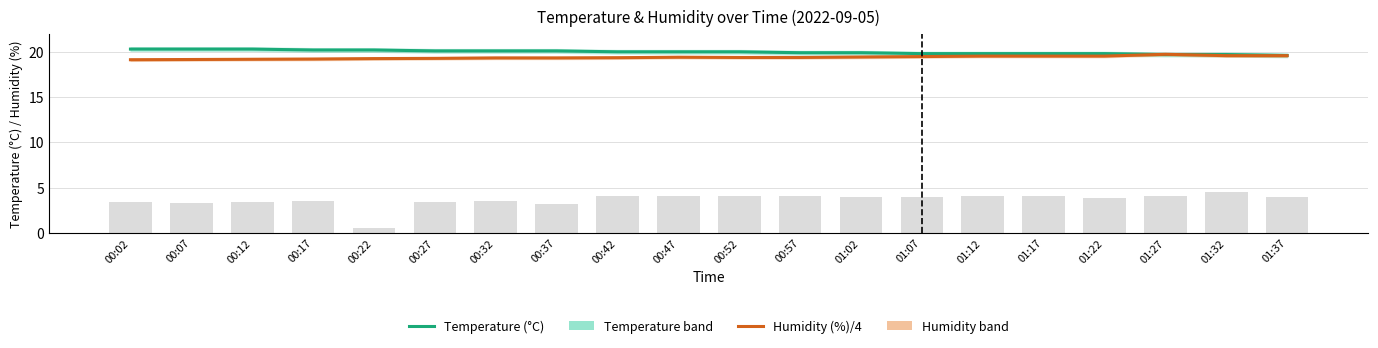

Rank the series at 00:07 from highest to lowest value.

Temperature (°C), Humidity (%)/4